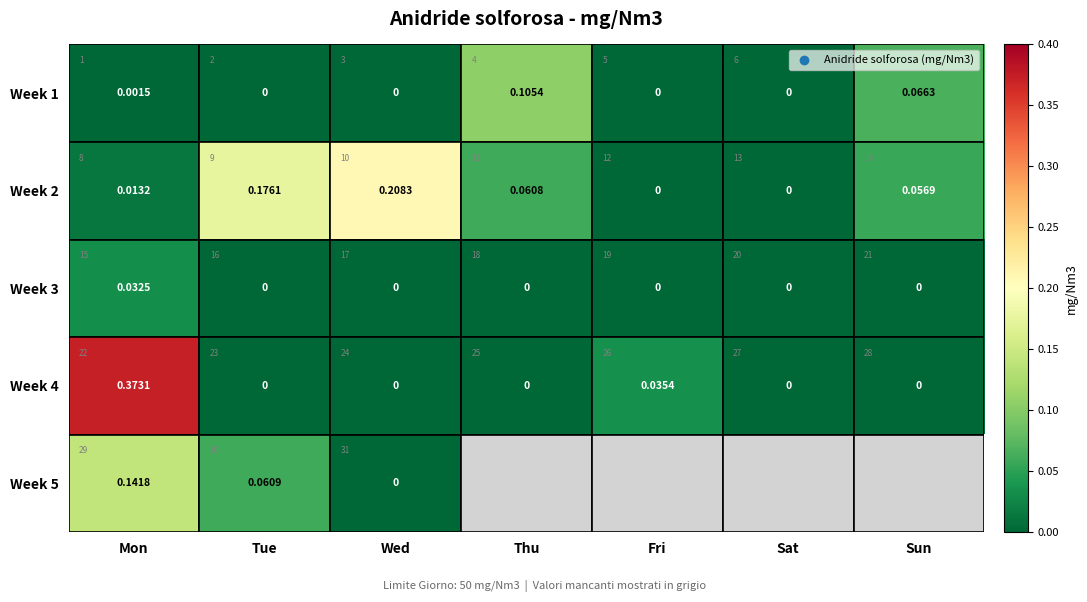

True or false: Week 1 has a value of 0.0 at Fri.

True